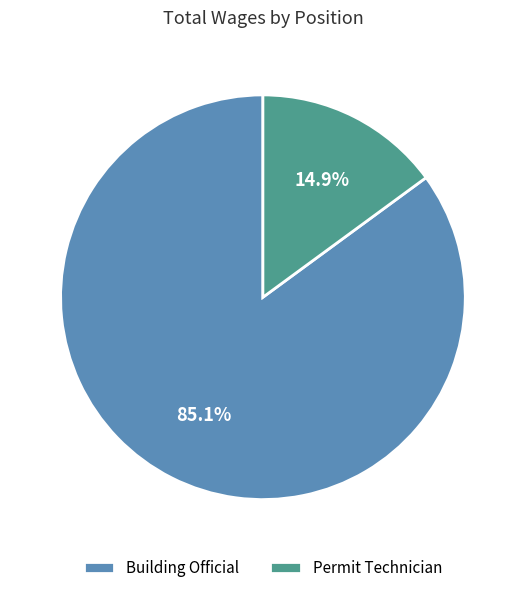

The Permit Technician slice represents 29% of the pie. True or false?

False